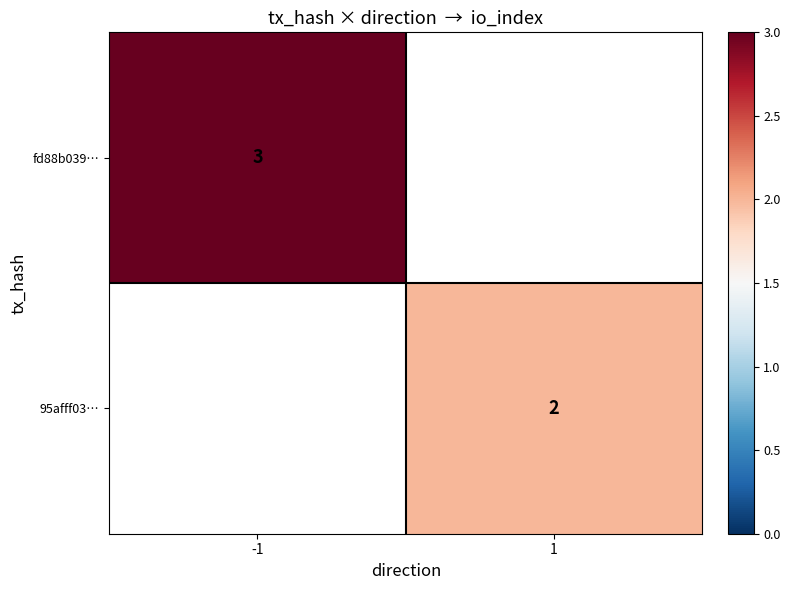

True or false: 95afff03… has a value of 2 at 1.

True